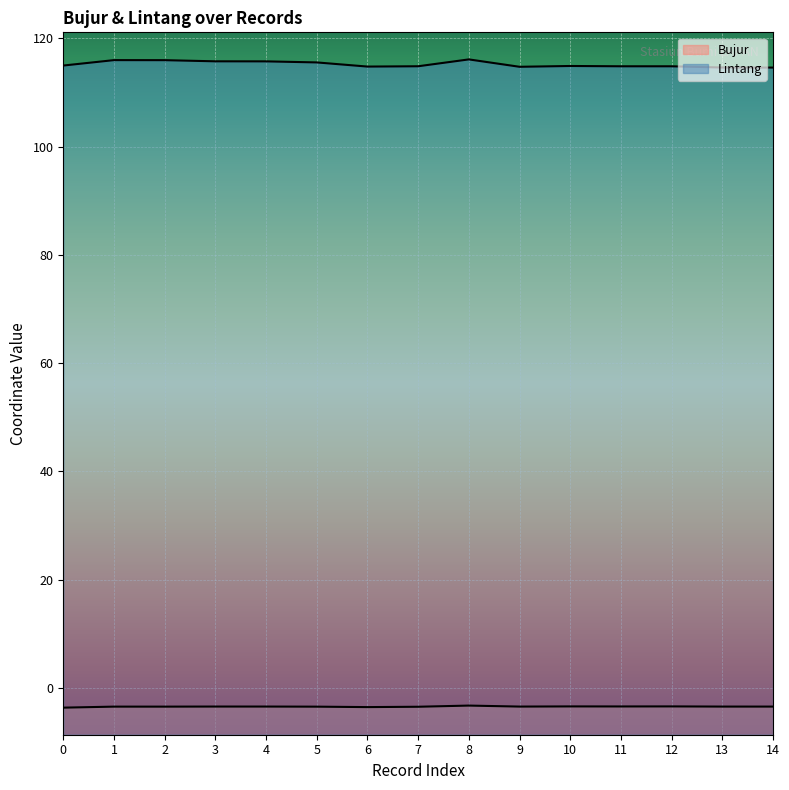

True or false: Bujur and Lintang intersect in this chart.

False